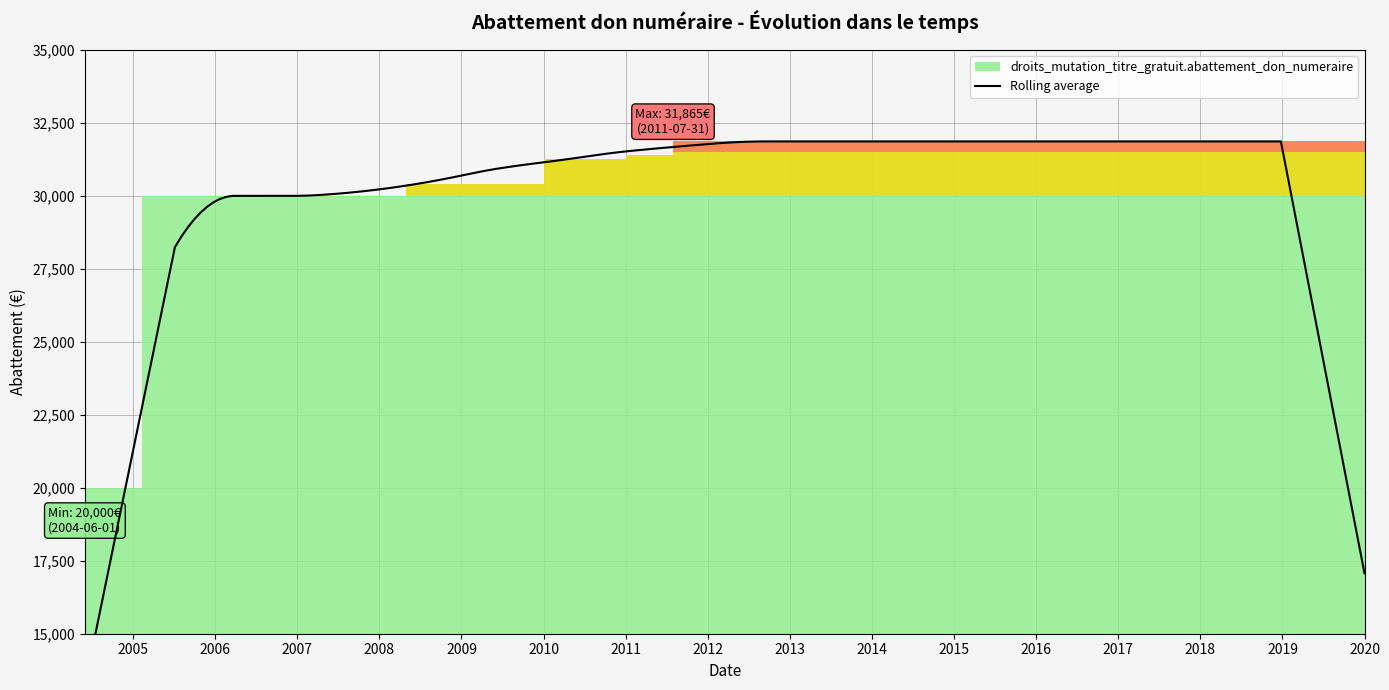

What is the value of the 8th point from the left?

31395